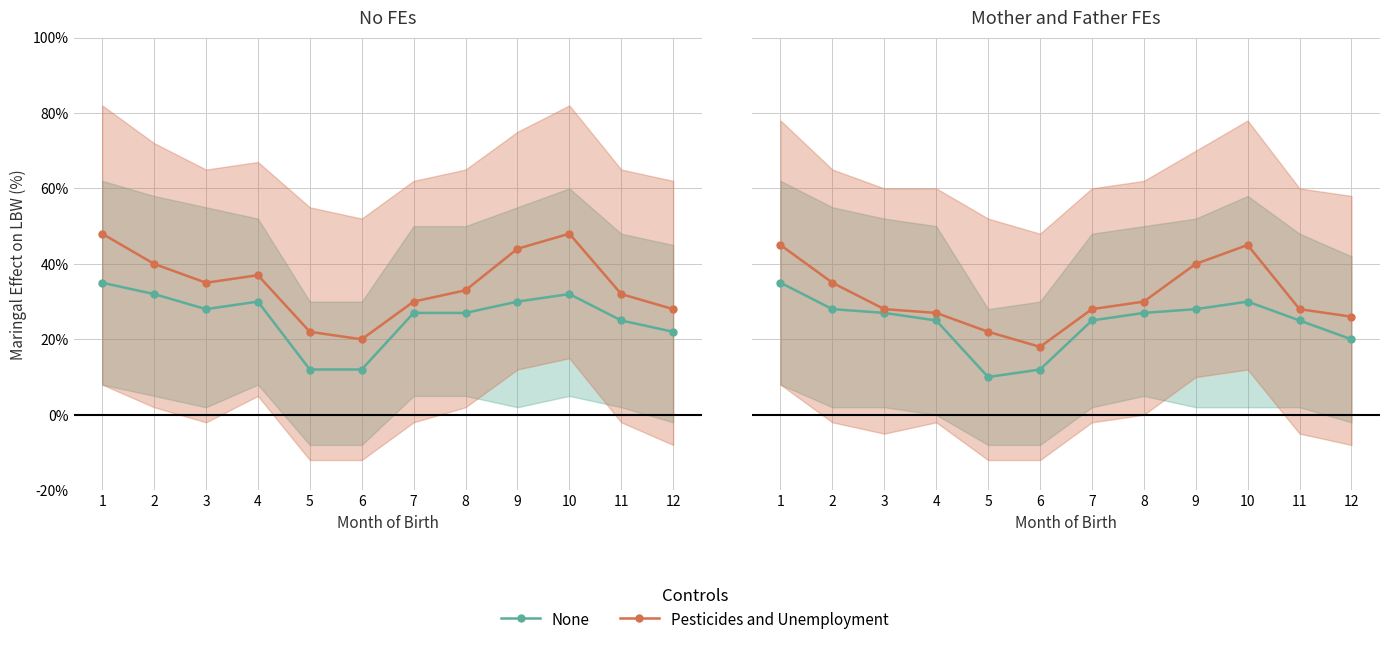

What is the difference between the highest and lowest values at 3?

1